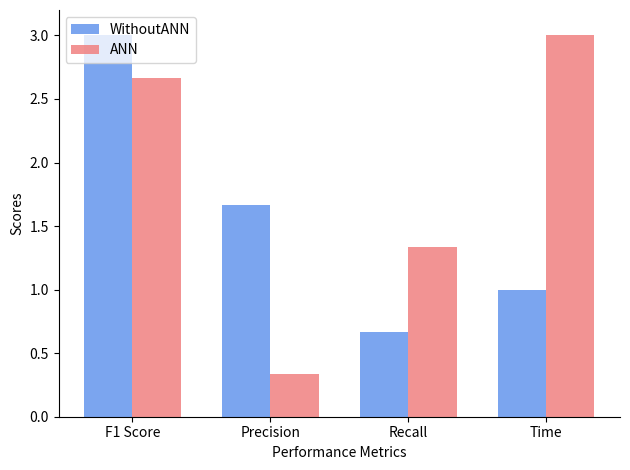

Is the value of ANN at Recall greater than the value of WithoutANN at Precision?

No